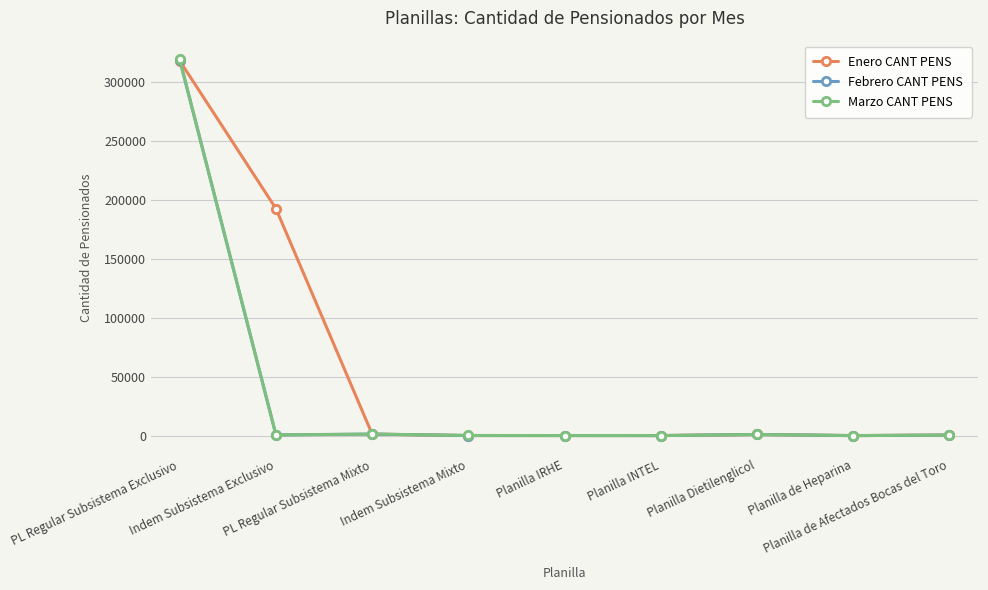

Where does the Marzo CANT PENS series first go above 479?

PL Regular Subsistema Exclusivo